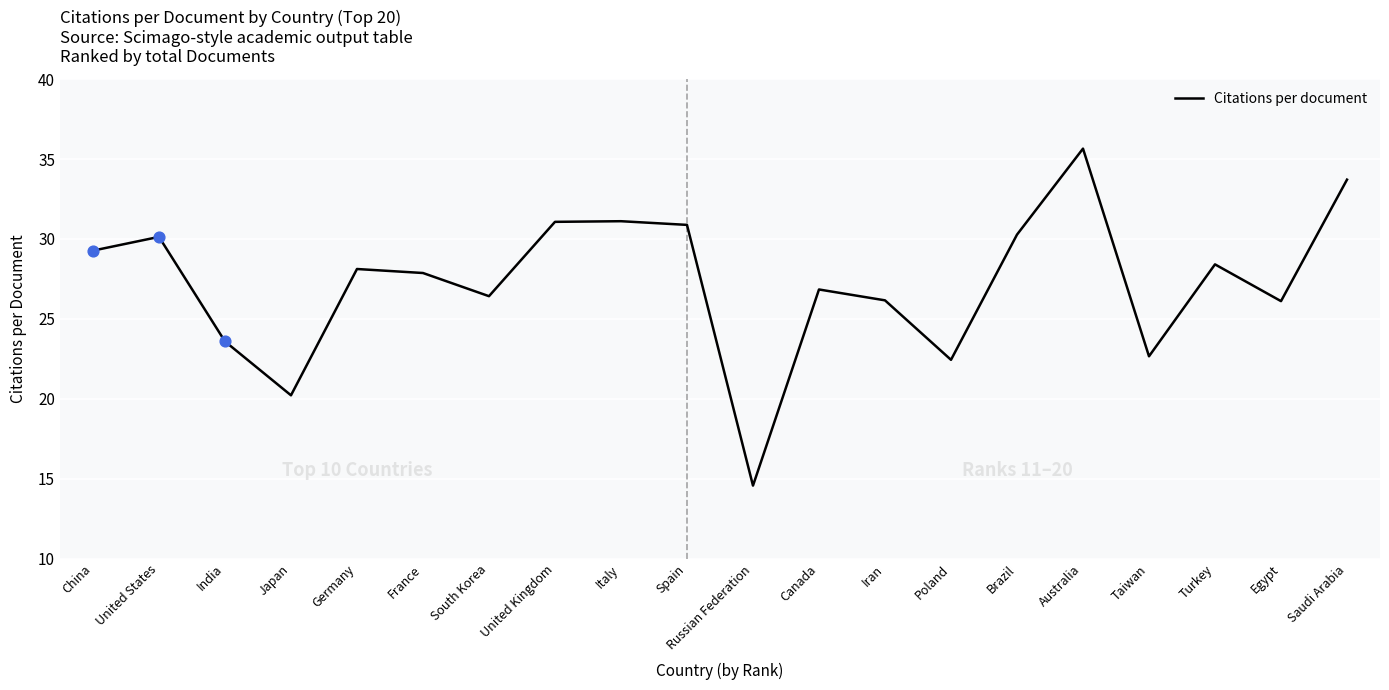

What is the change in value from Iran to Australia?

+9.5